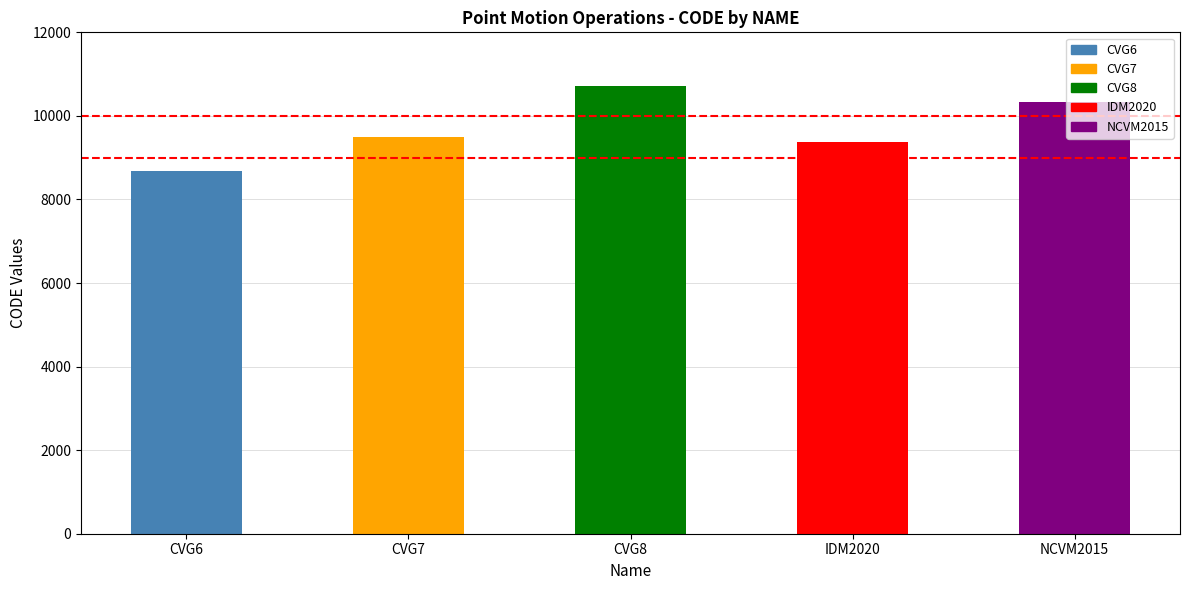

Reading left to right, transcribe all the data shown in this chart.

CVG6=8676	CVG7=9483	CVG8=10707	IDM2020=9375	NCVM2015=10323